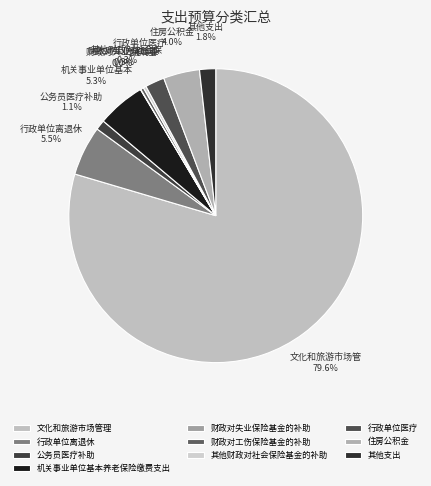

Which category has the smallest portion of the pie?

财政对失业保险基金的补助